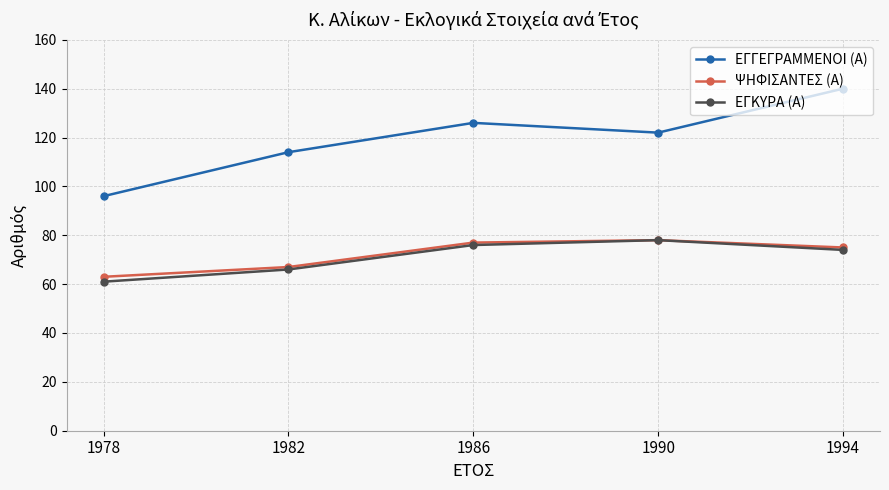

Where is the first local maximum for ΕΓΚΥΡΑ (Α)?

1990